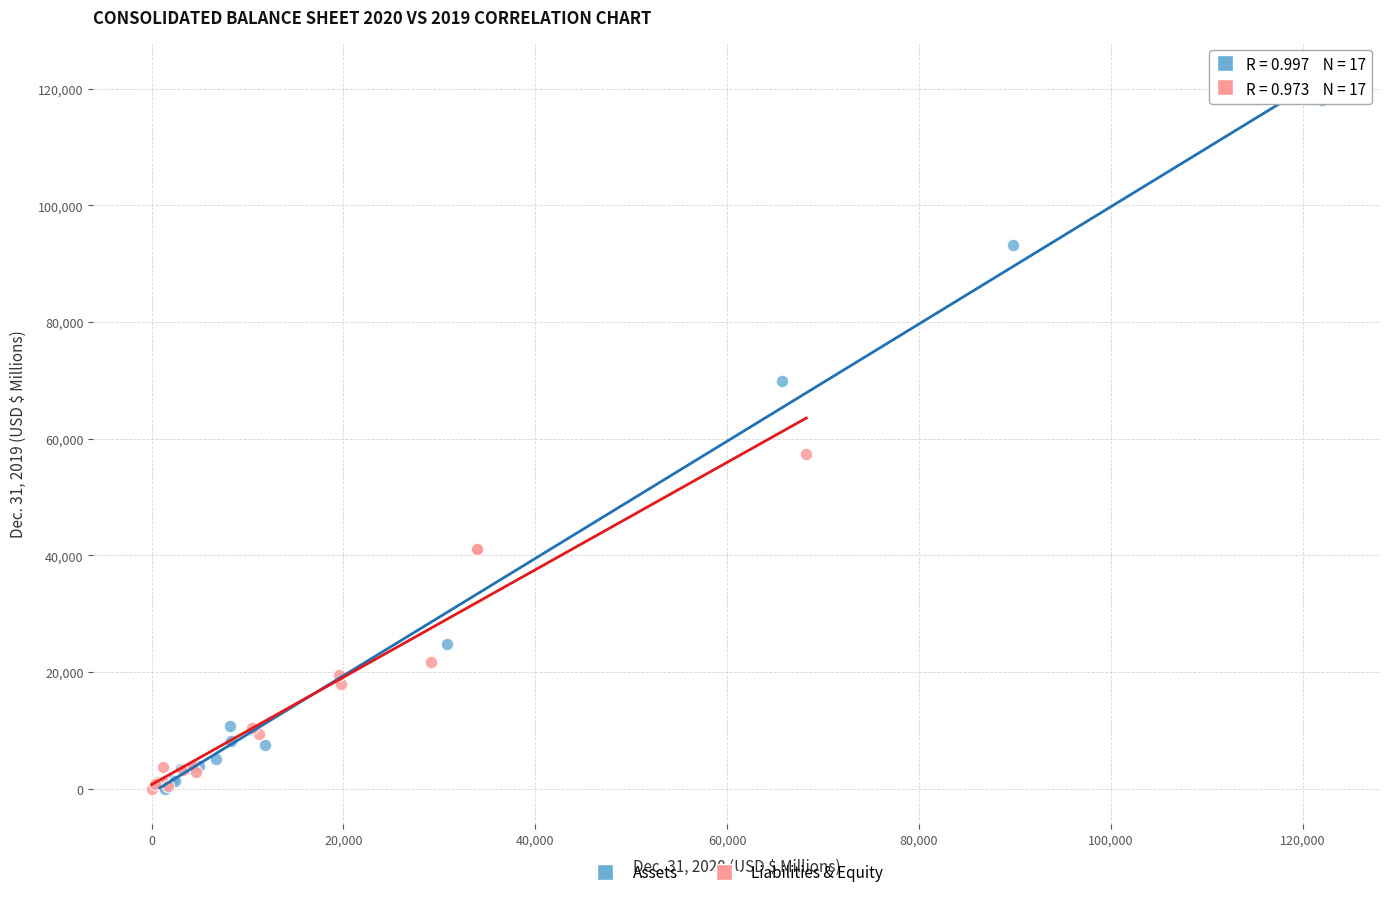

Which series contains the highest Y value?

Assets